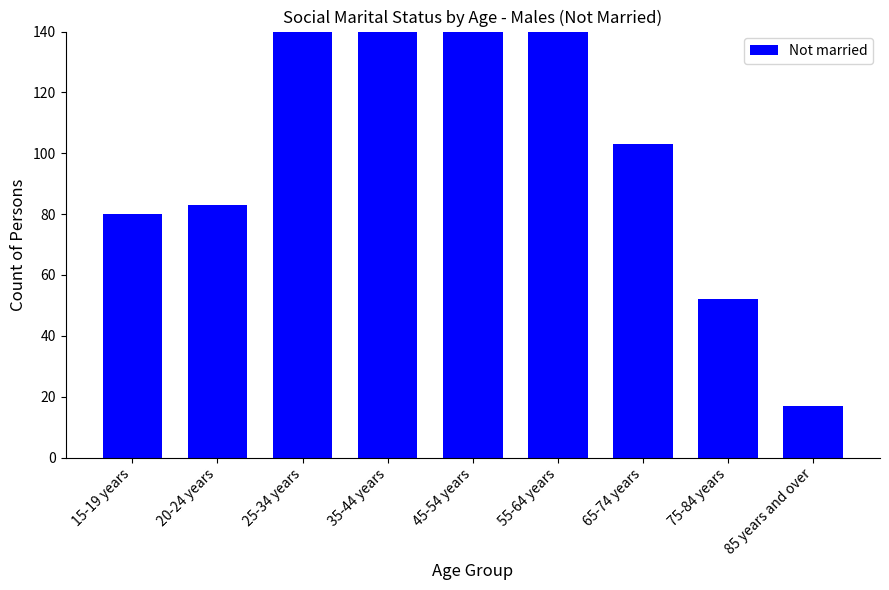

Does the chart contain any negative values?

No